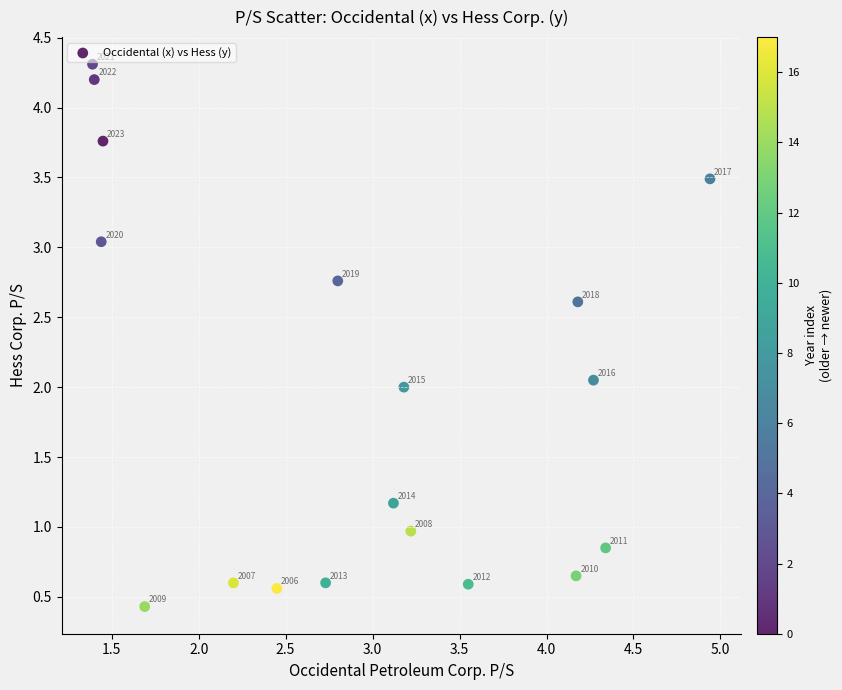

What is the range of X values (max minus min)?

3.6